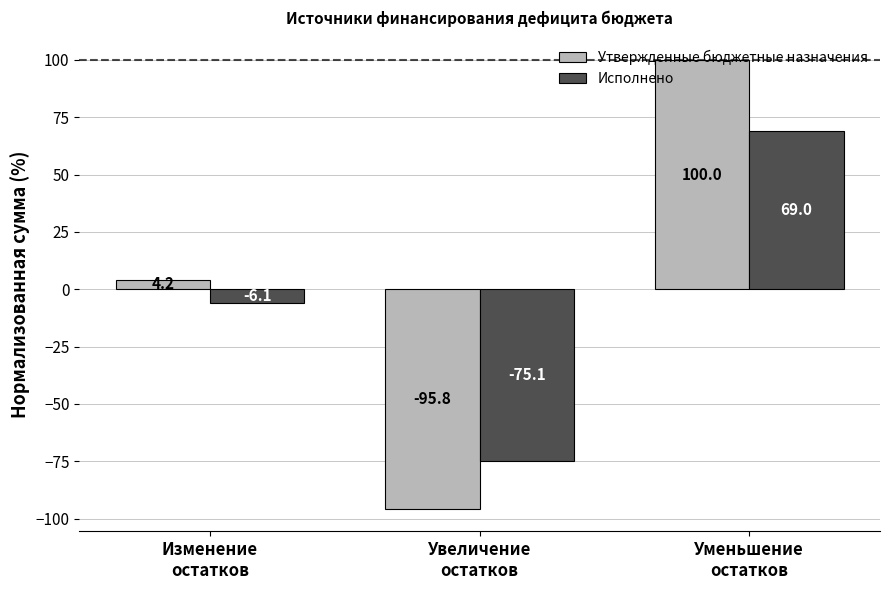

Which category has the highest value in the Исполнено series?

Уменьшение
остатков